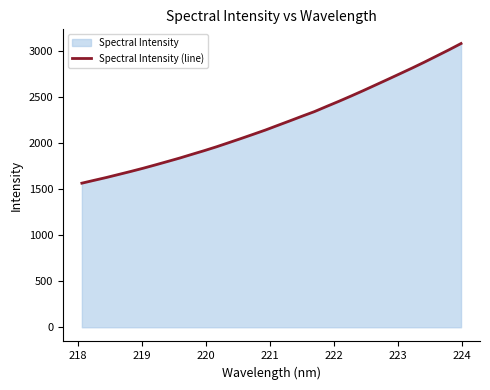

How many data points does each series have?

32